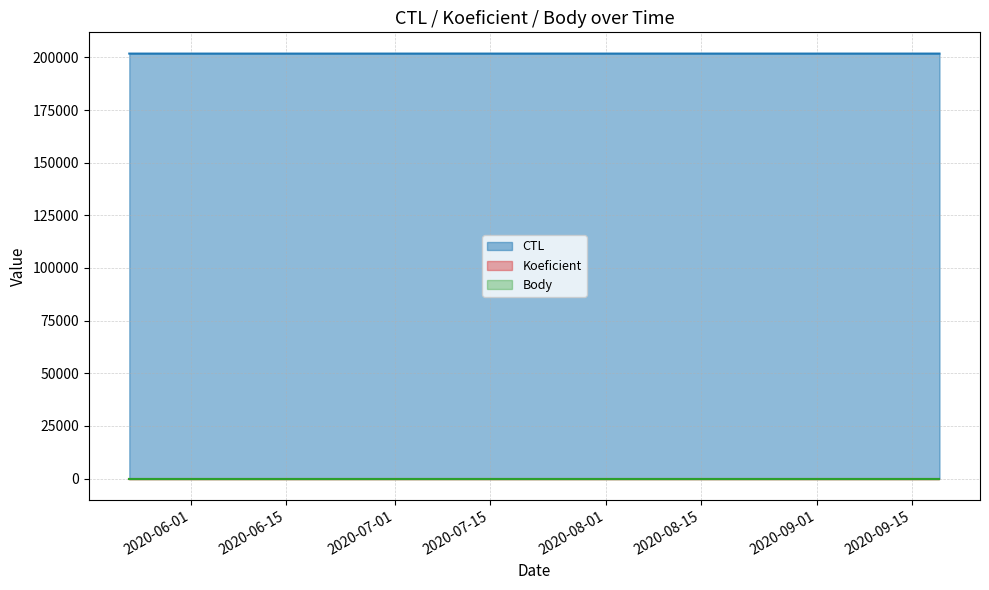

Does the chart have visible grid lines?

Yes